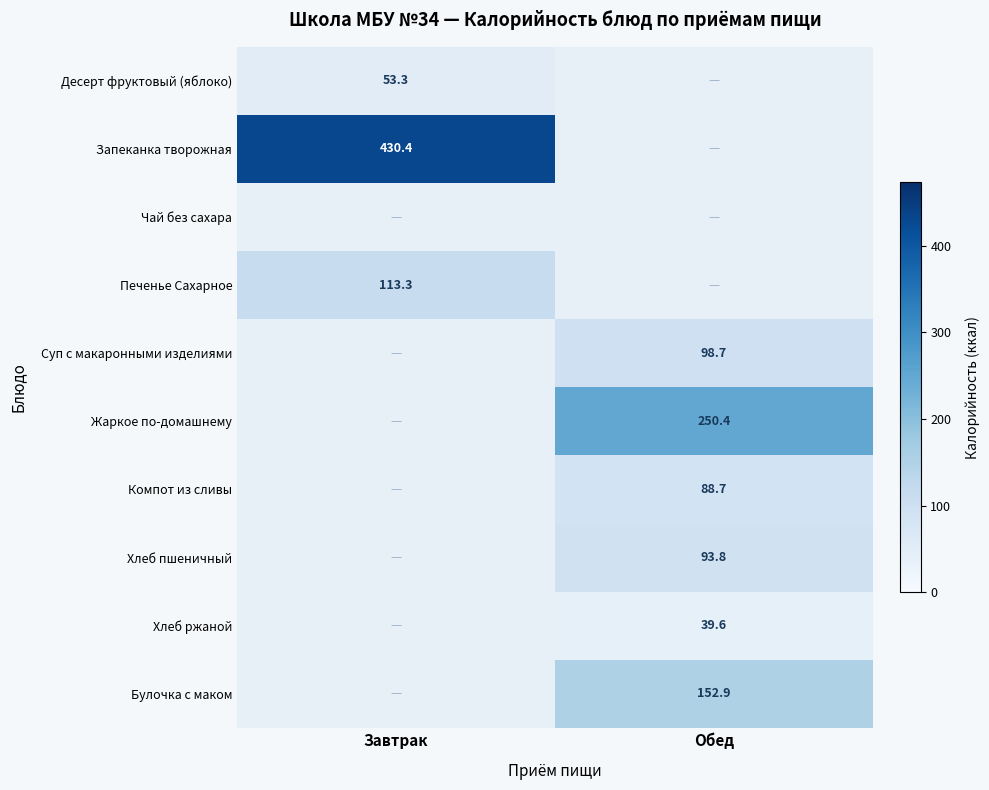

The value of Суп с макаронными изделиями at Обед is 175.4. True or false?

False